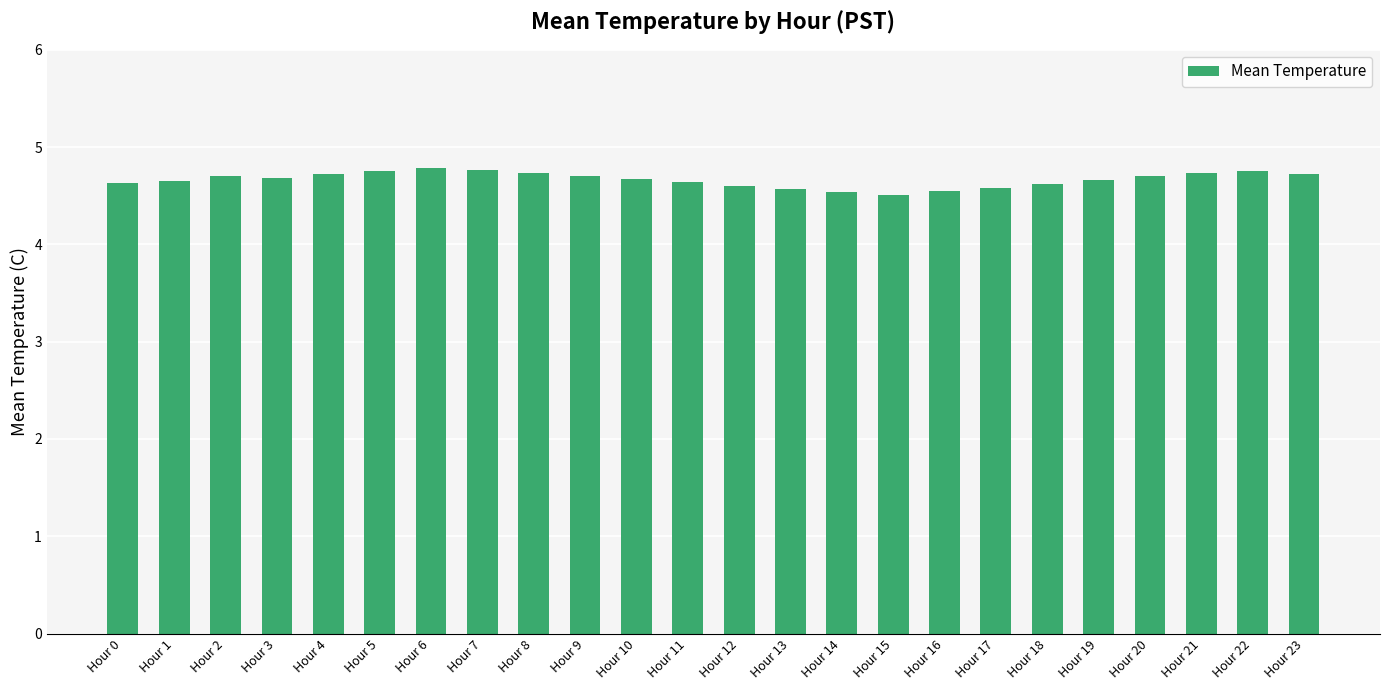

How many categories are shown in the chart?

24